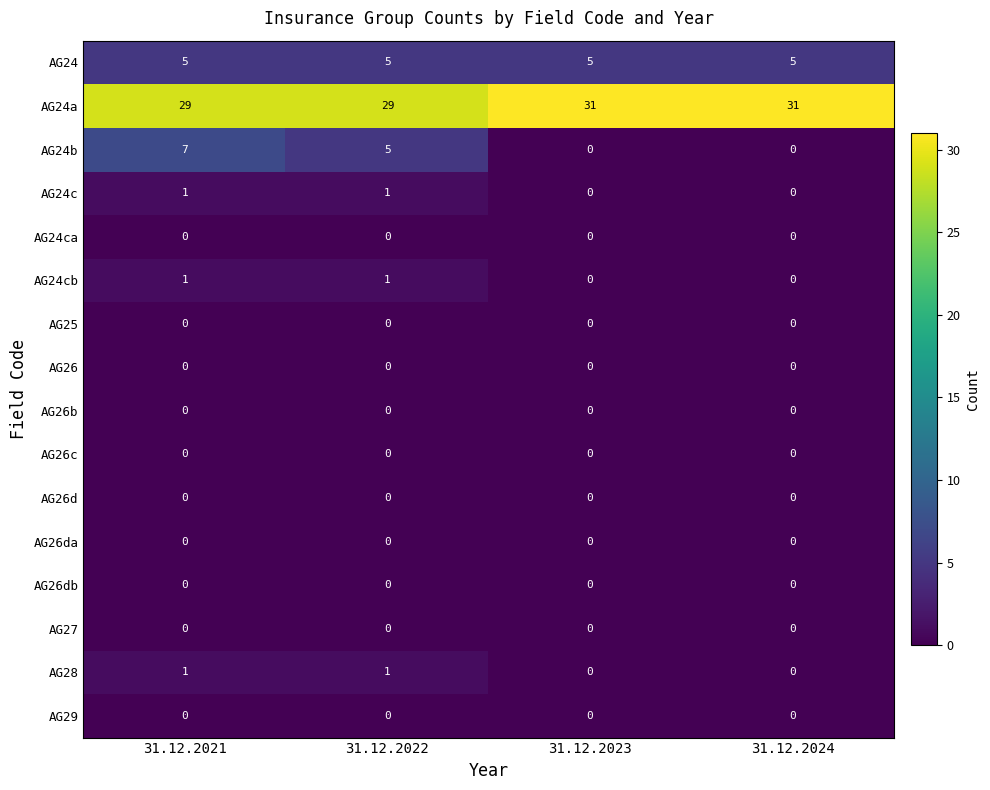

Which series has the largest range (max minus min)?

AG24b